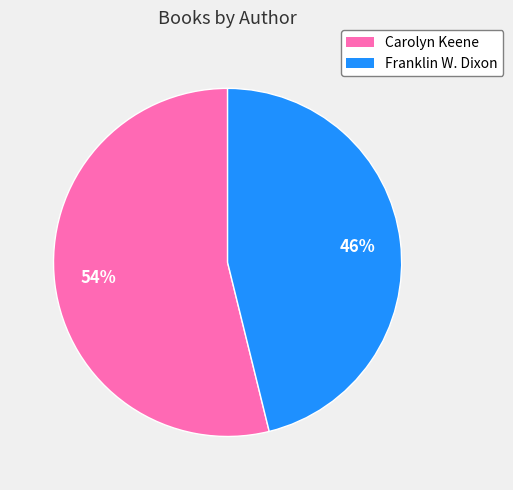

Does any single category account for the majority?

Yes